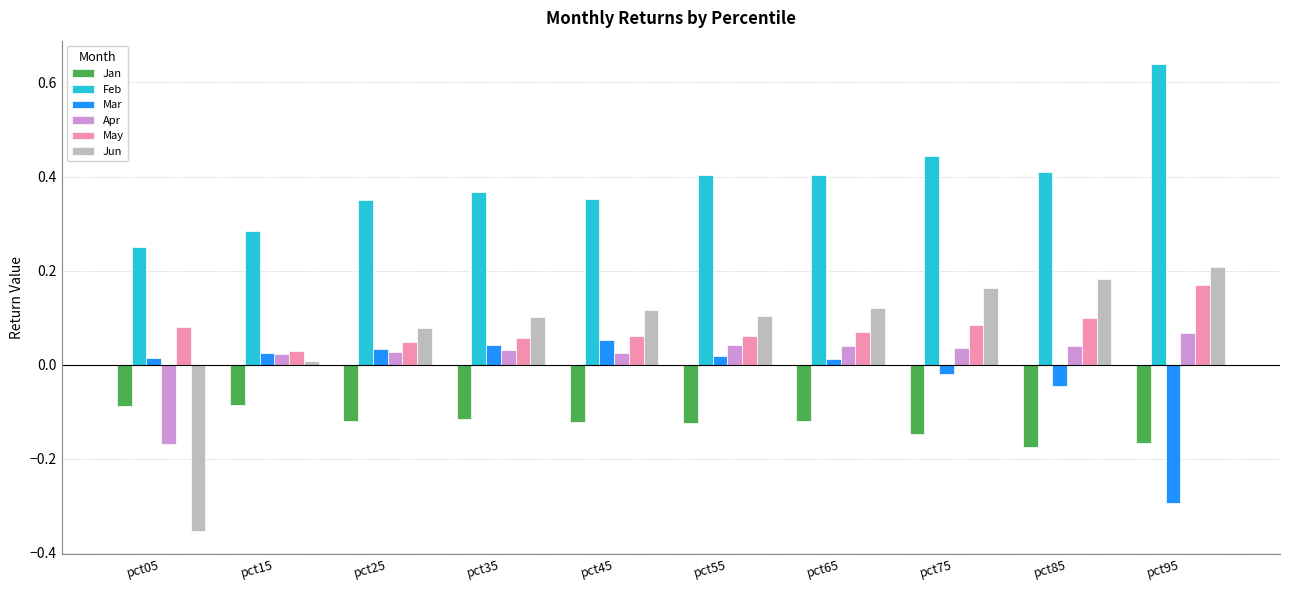

True or false: May has a value of 0.1 at pct45.

True